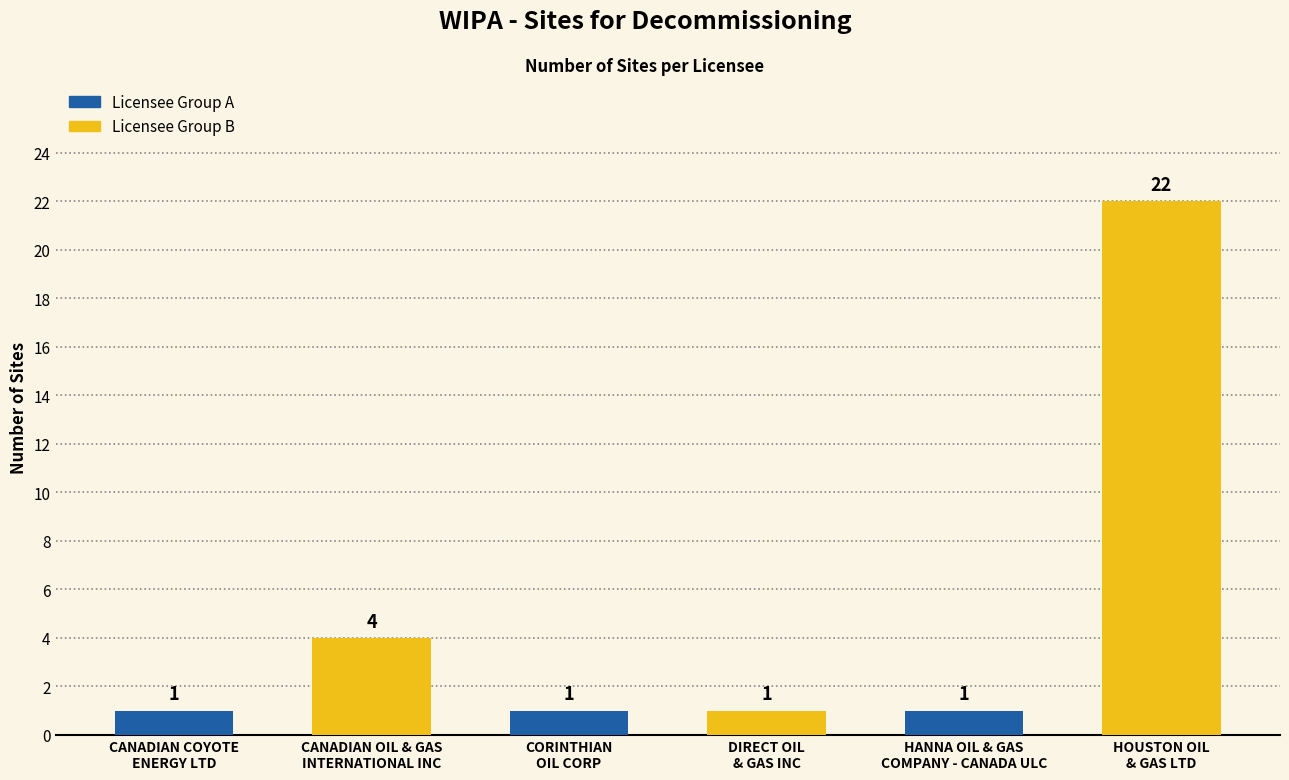

Where is the data nearest to the value 11?

CANADIAN OIL & GAS
INTERNATIONAL INC